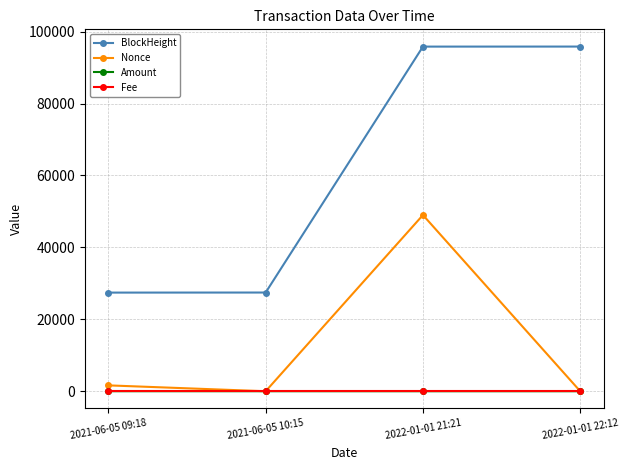

What is the label of the 2nd point from the left?

2021-06-05 10:15